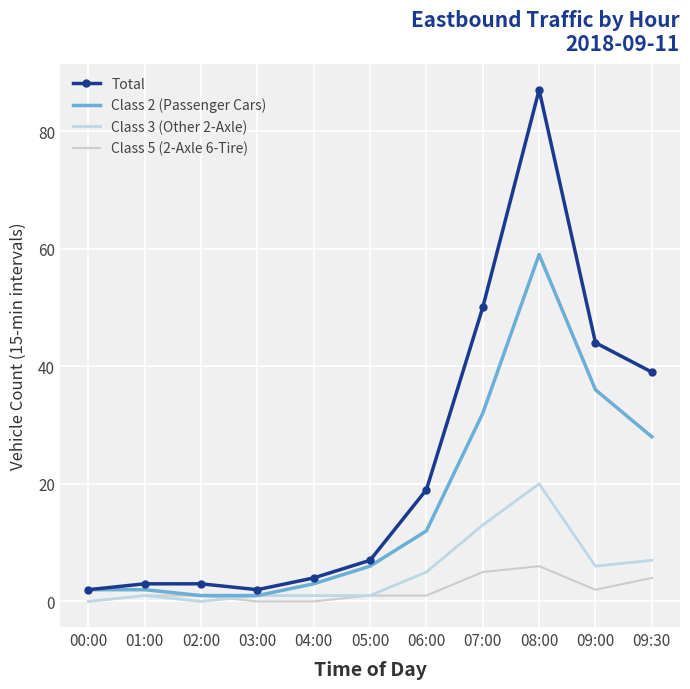

True or false: Total has more than 0 interior local peaks.

True